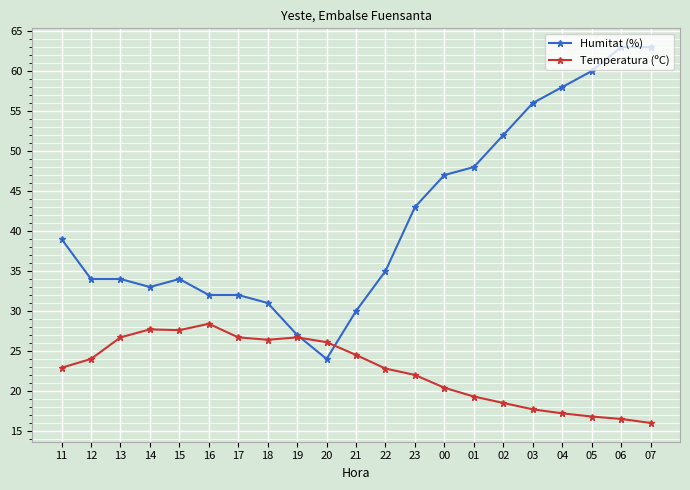

Is the value of Temperatura (ºC) at 11 greater than the value of Humitat (%) at 11?

No